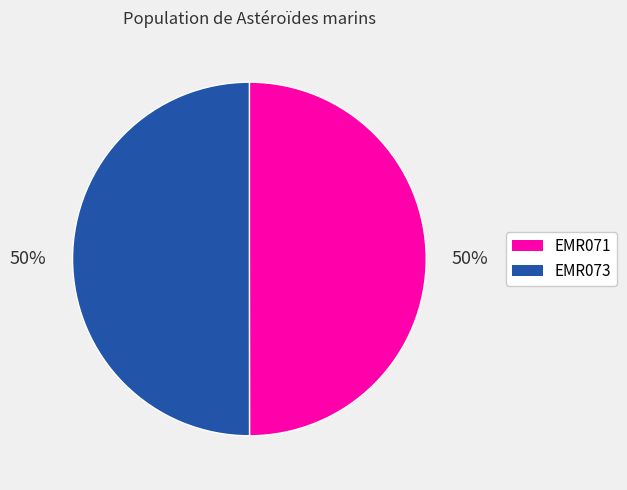

To the nearest percent, what portion does EMR071 represent?

50%